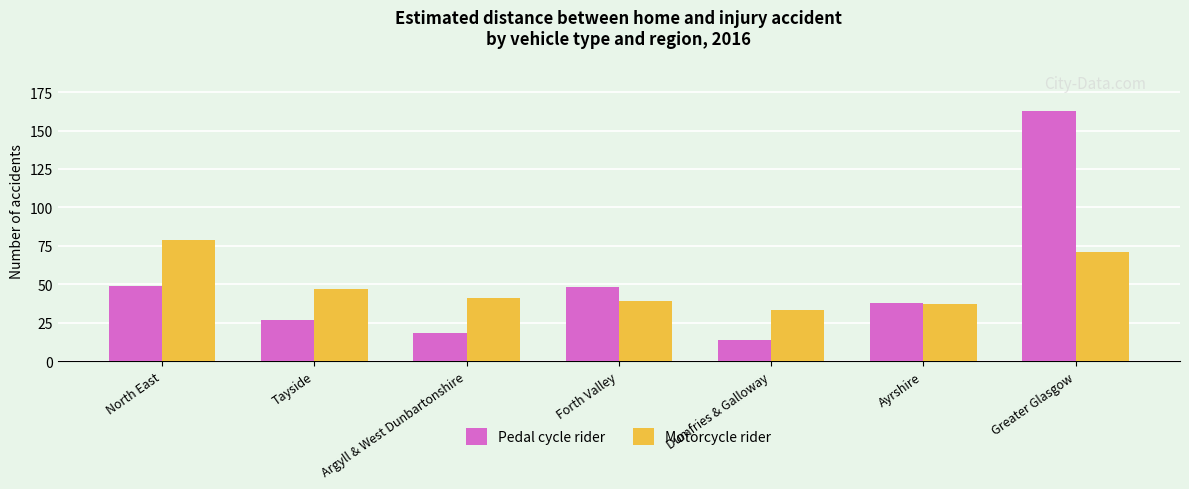

What is the approximate value of Motorcycle rider at Greater Glasgow, to the nearest 5?

70